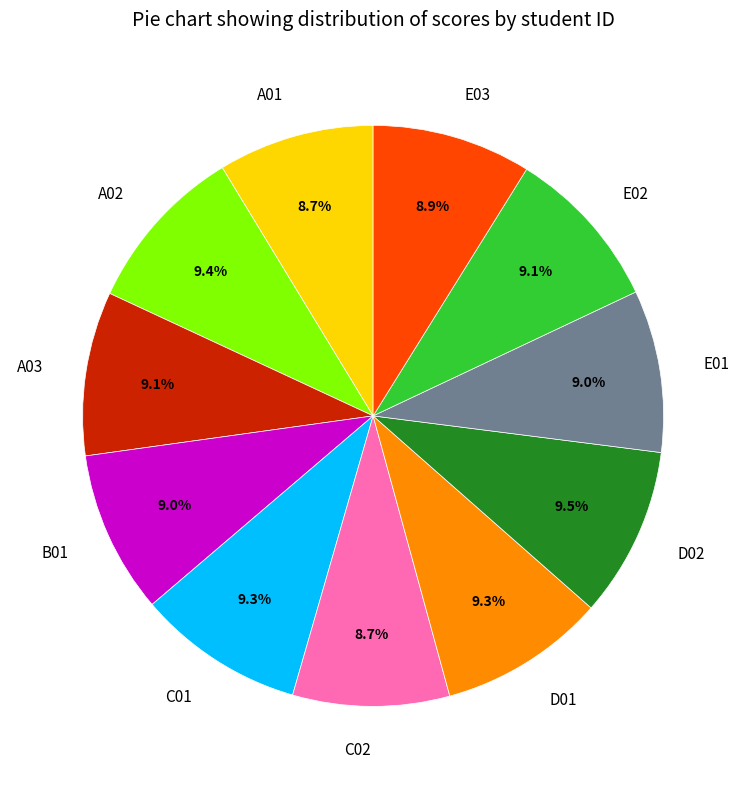

Does E01 represent more than half of the total?

No